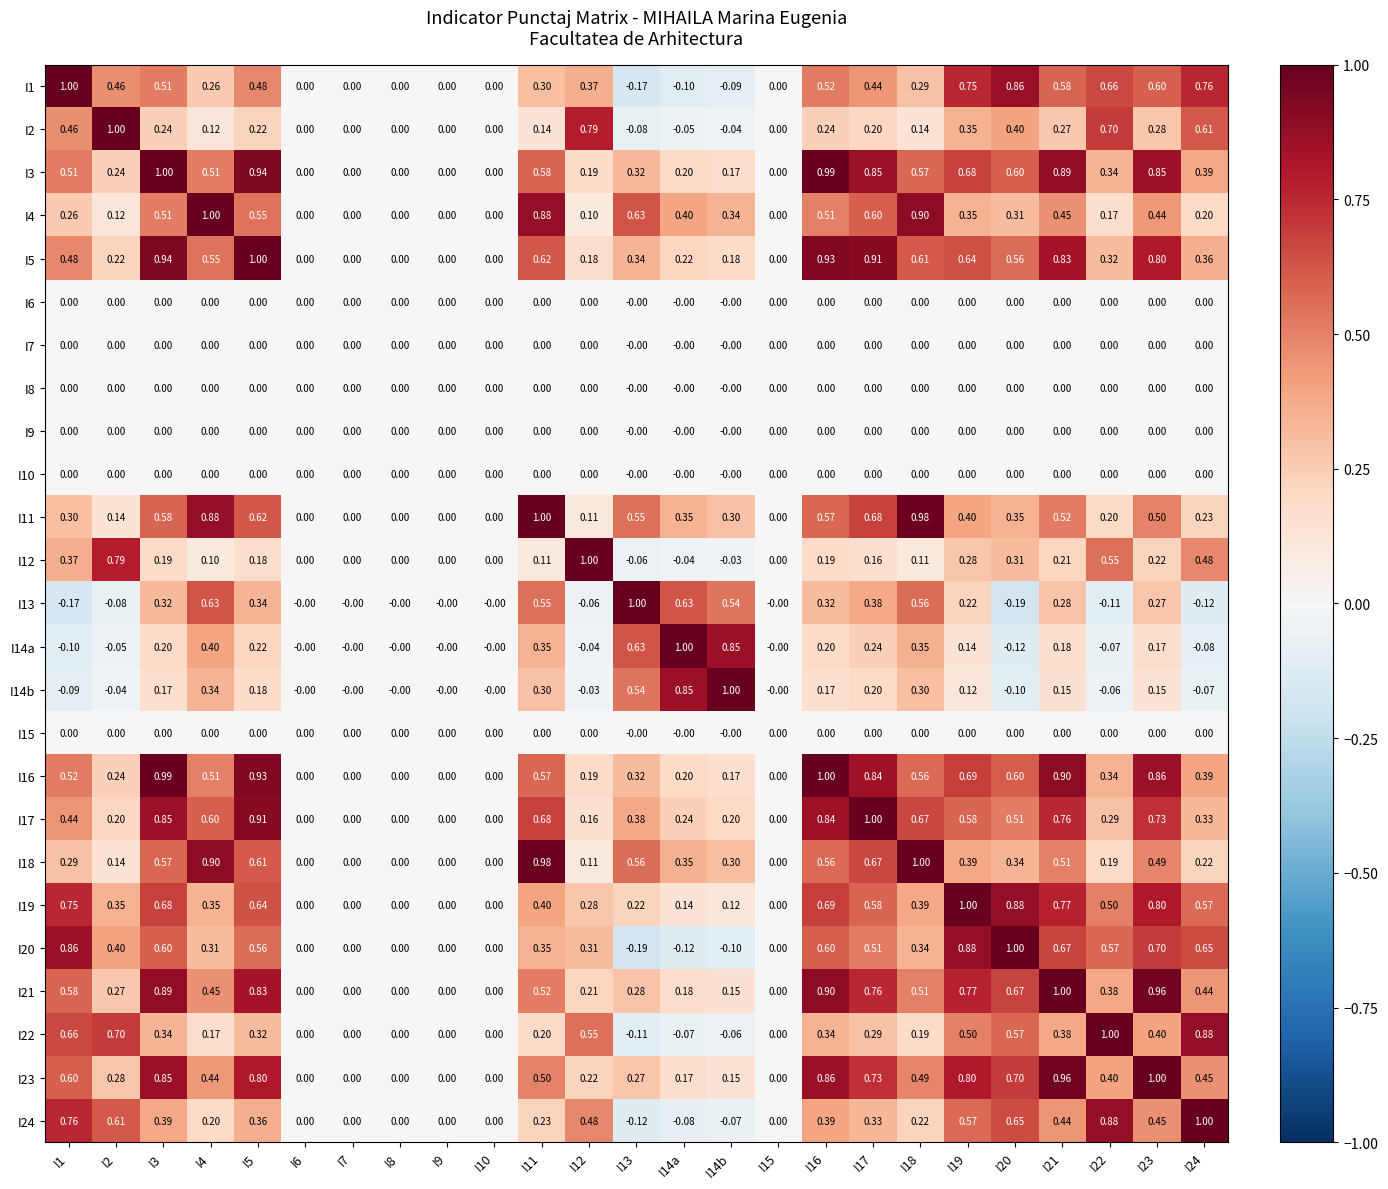

Count the number of data series in this chart.

25